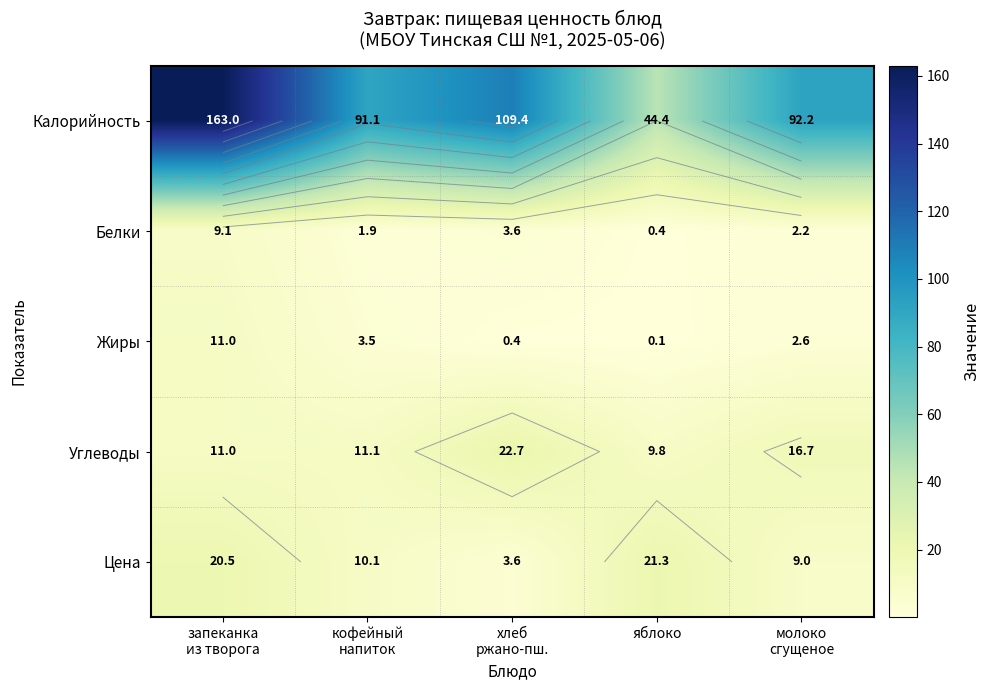

What is the greatest value displayed?

163.0